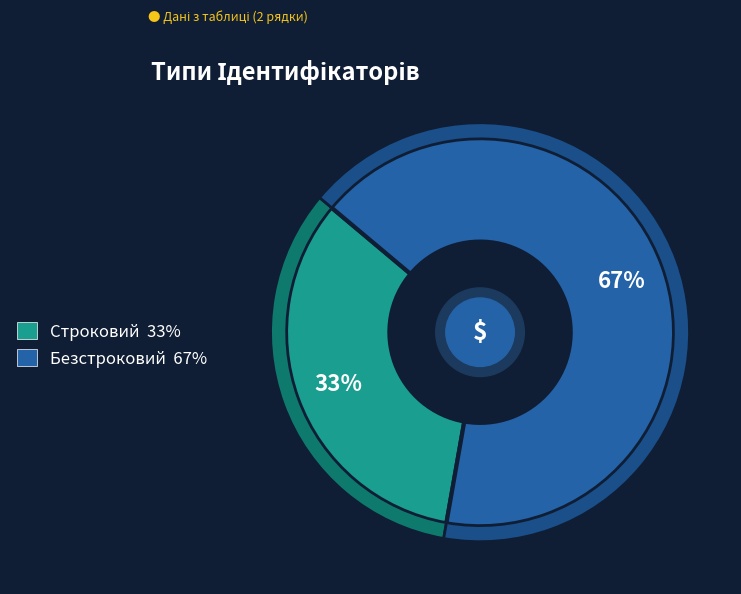

To the nearest percent, what is the average slice percentage?

50%